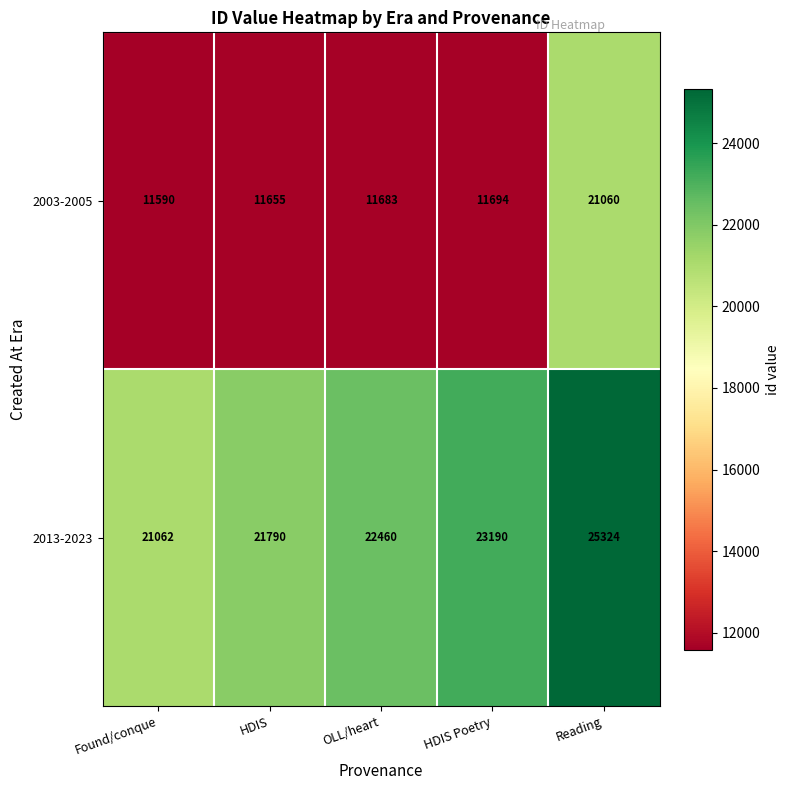

What is the smallest value displayed?

11590